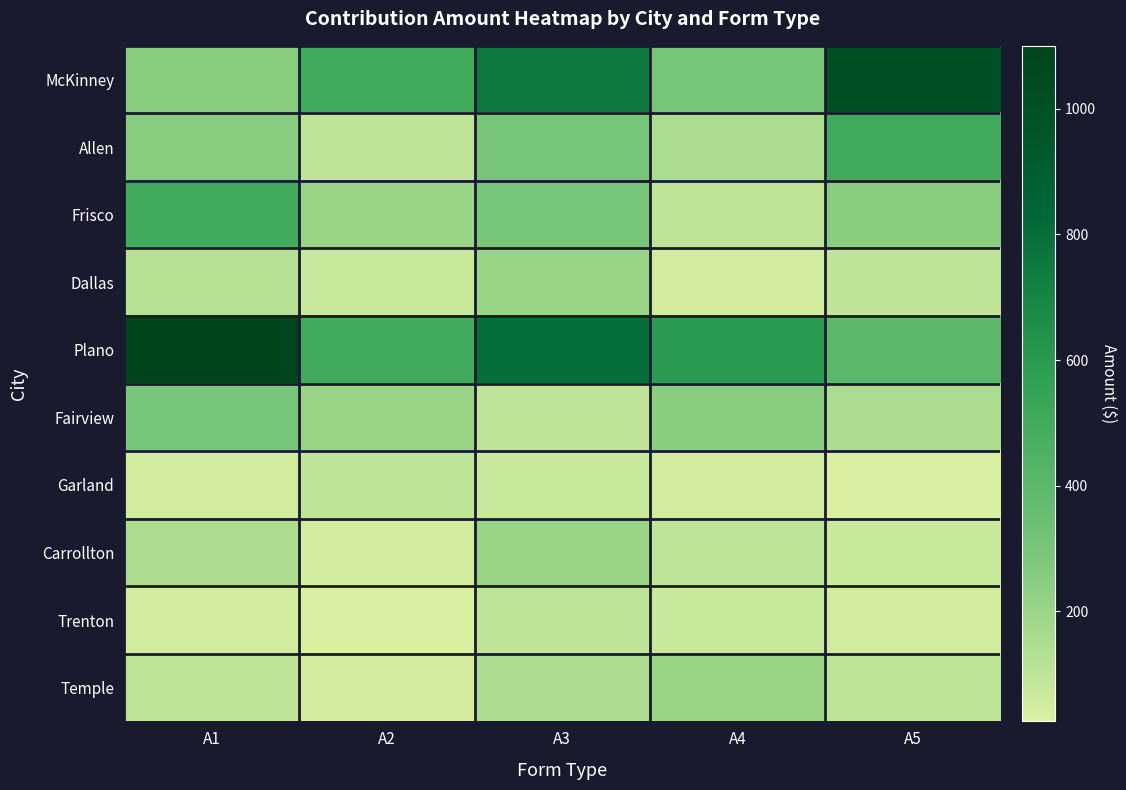

Between A1 and A4, which series saw the biggest shift?

Plano